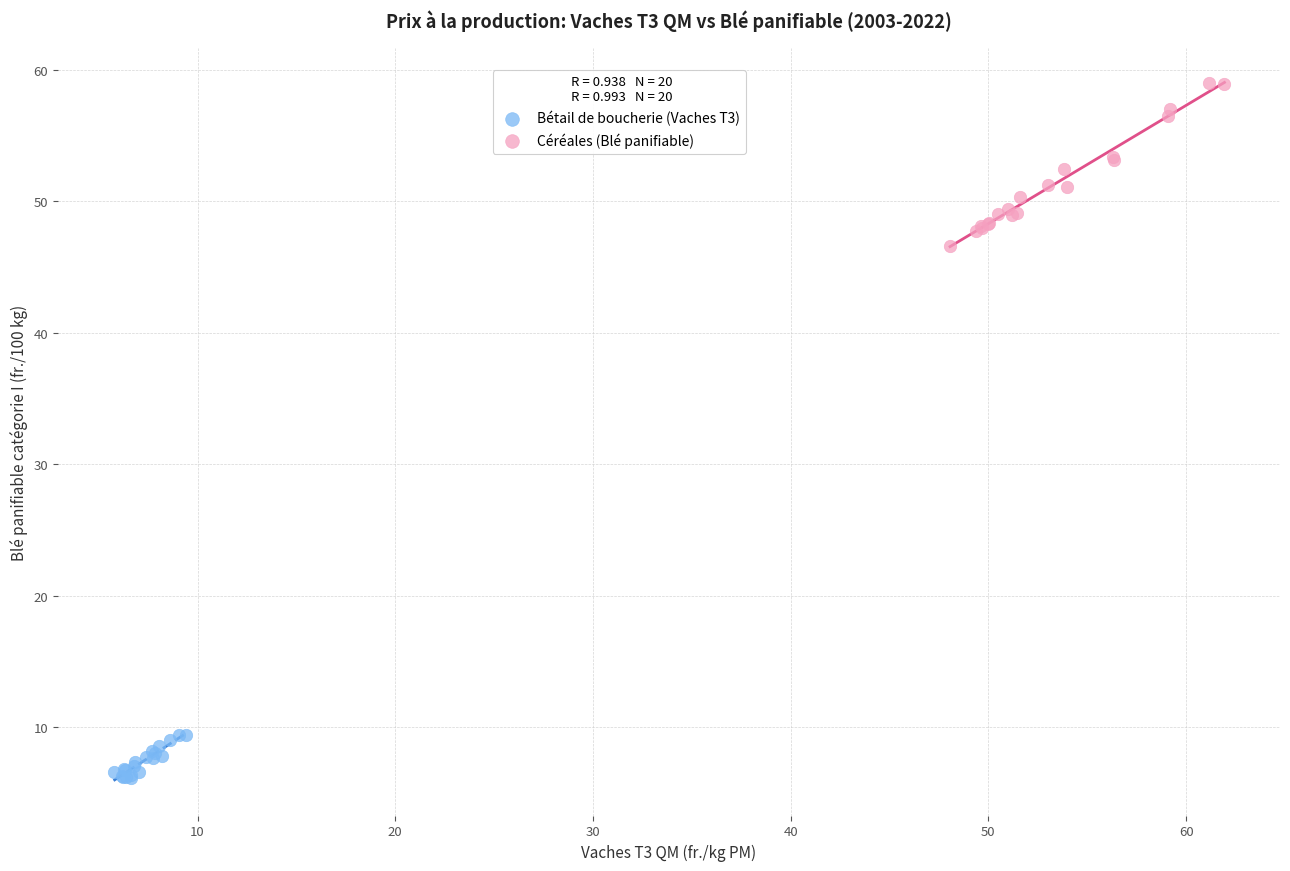

What are all the series names shown in the legend?

Bétail de boucherie (Vaches T3), Céréales (Blé panifiable)